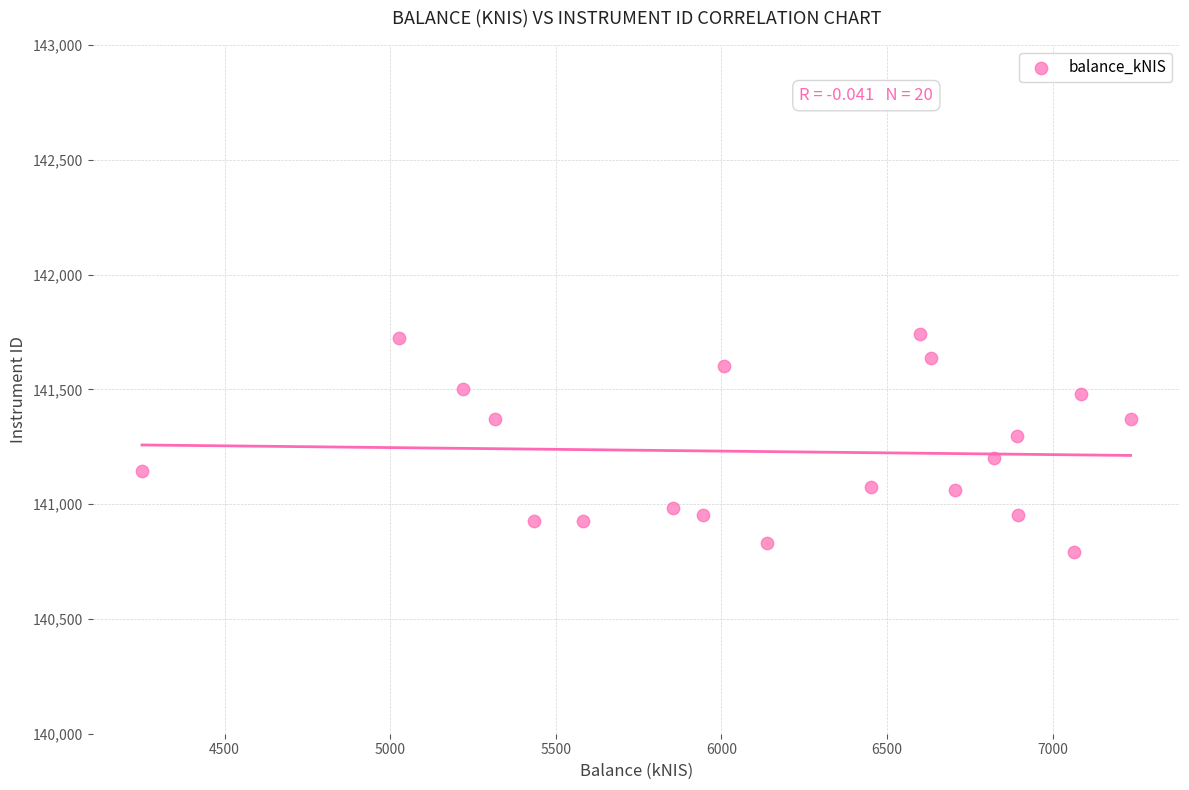

What is the range of X values (max minus min)?

2984.3